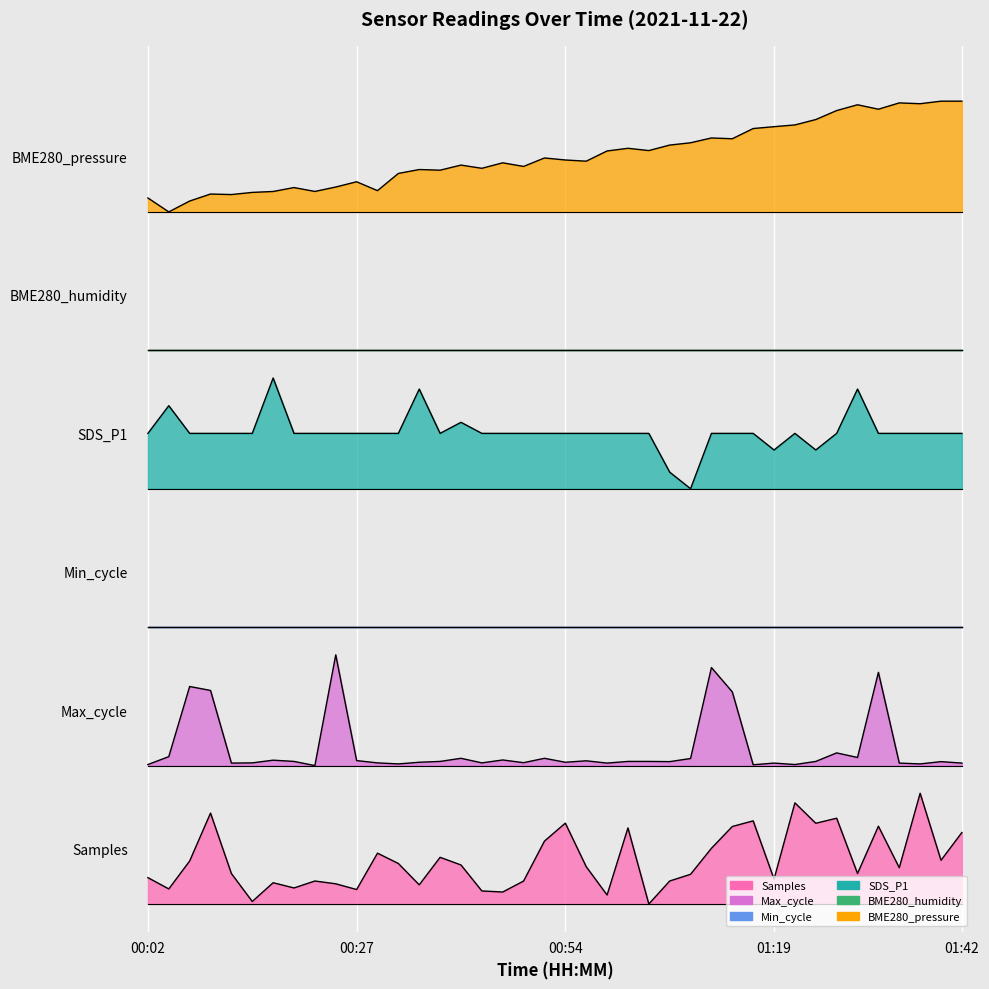

Between 00:41 and 01:11, which series saw the biggest shift?

Max_cycle